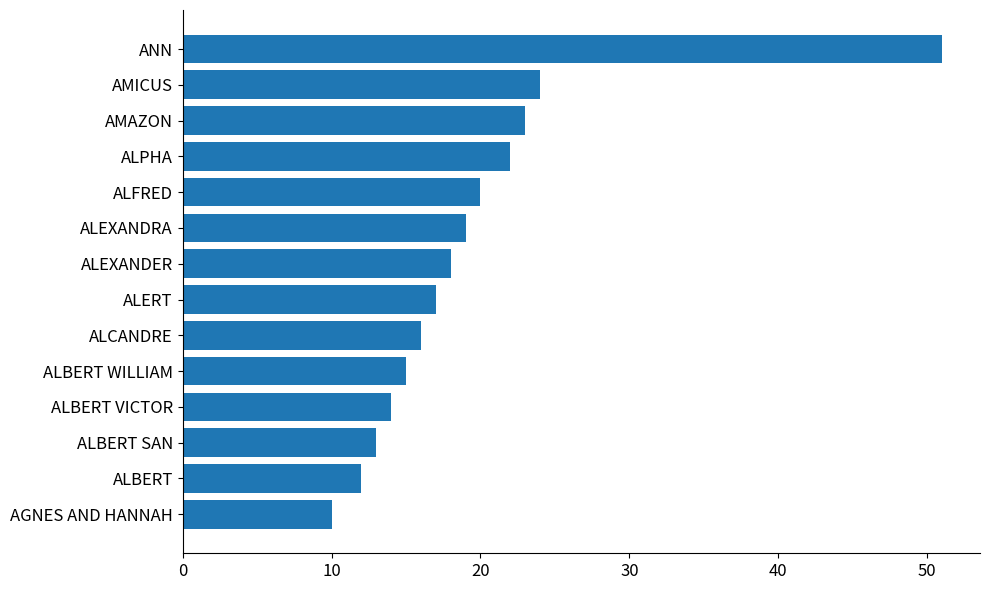

What is the difference between the second highest and minimum values?

14